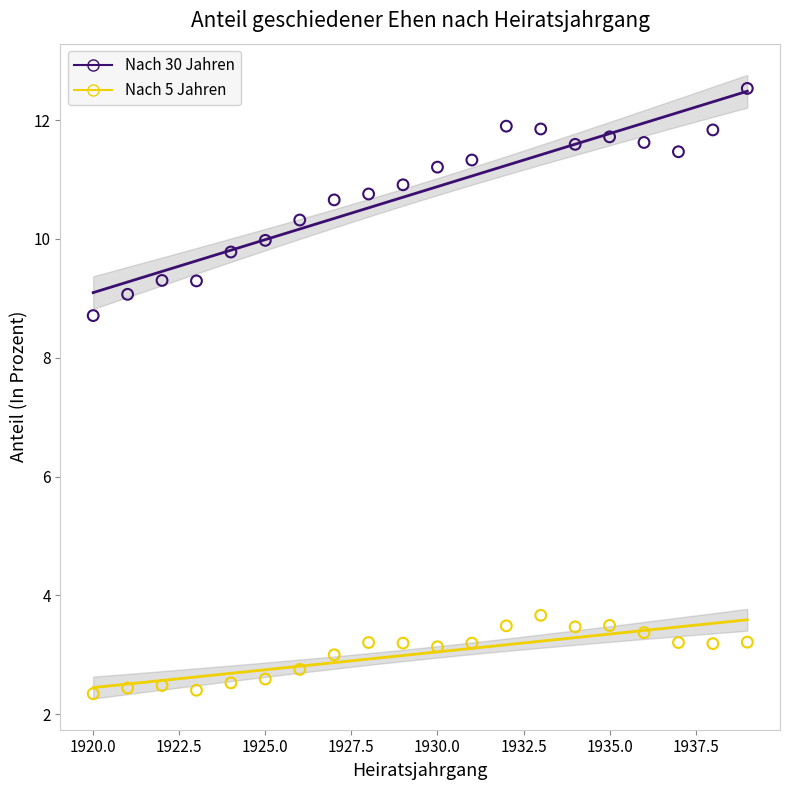

Which series has the widest spread of Y values?

Nach 30 Jahren